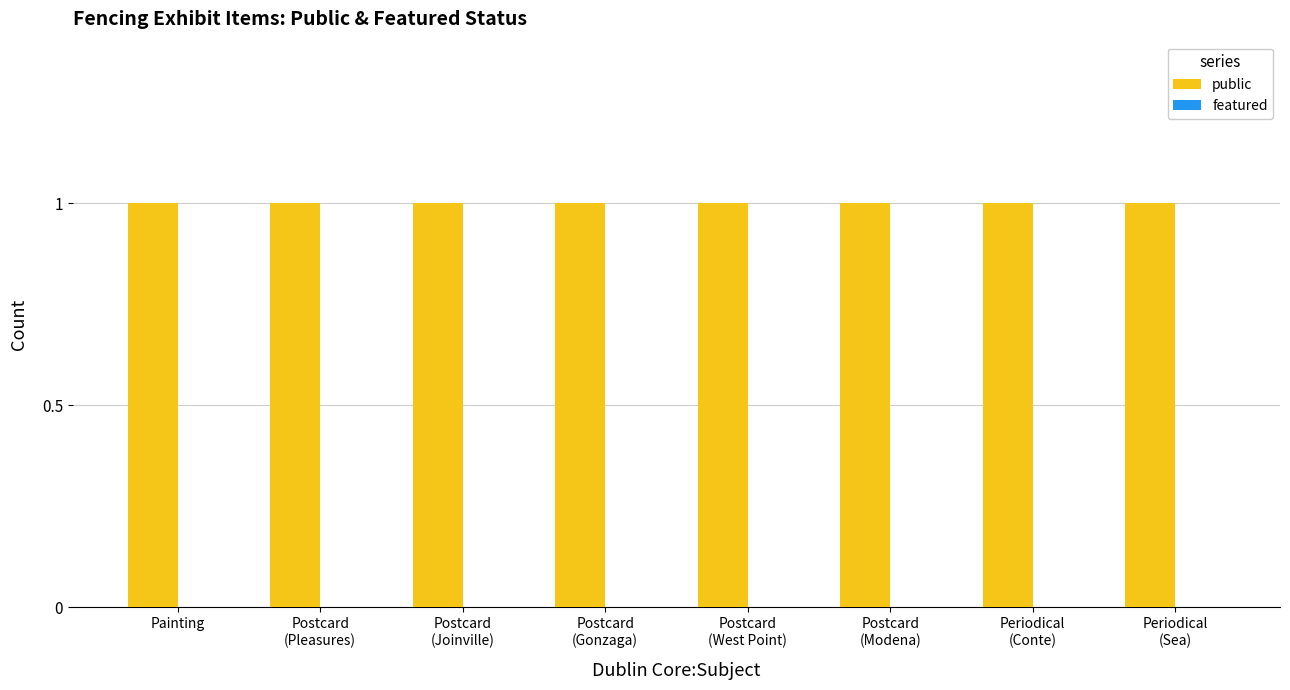

What is the maximum value shown in the chart?

1